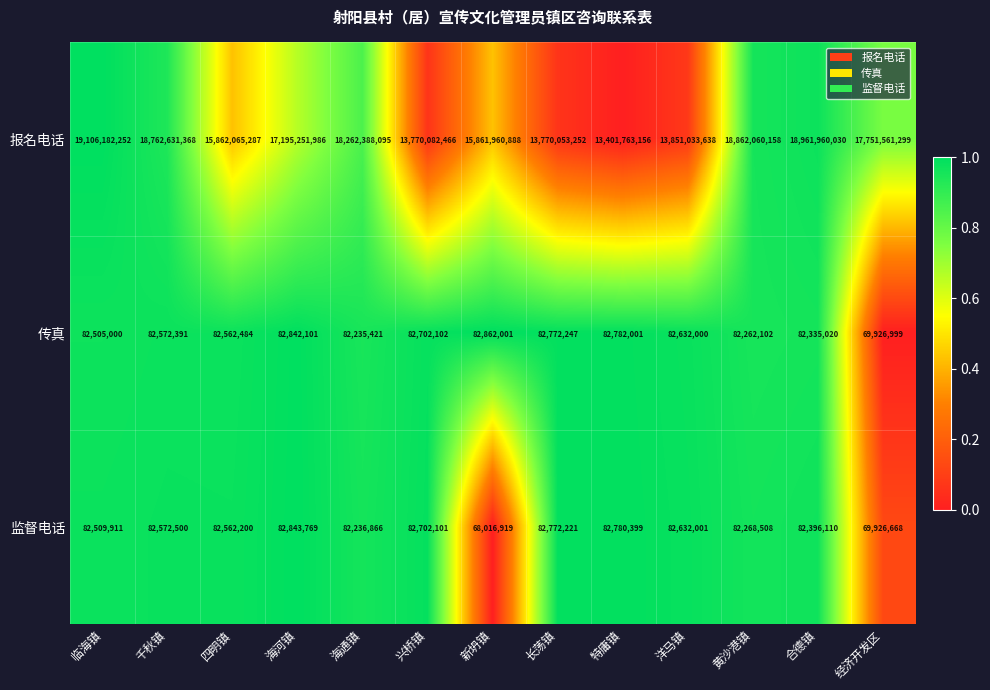

Rank the series at 千秋镇 from highest to lowest value.

报名电话, 监督电话, 传真